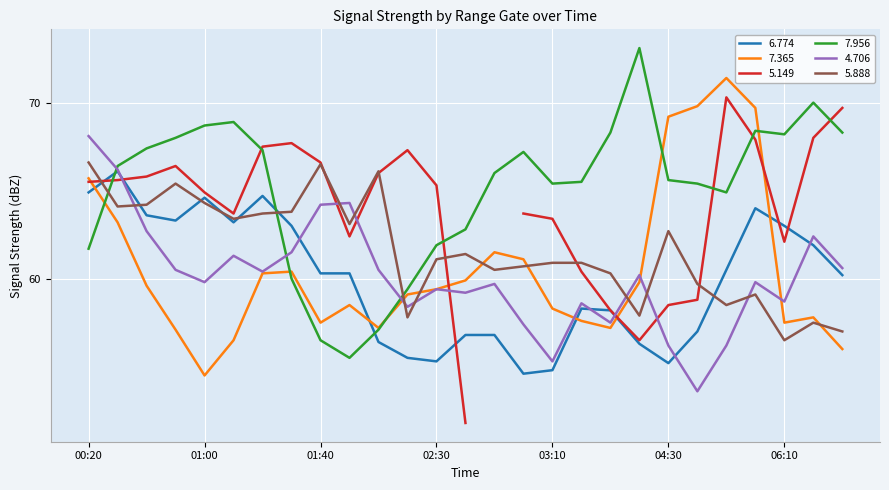

True or false: 5.888 and 7.365 intersect in this chart.

True